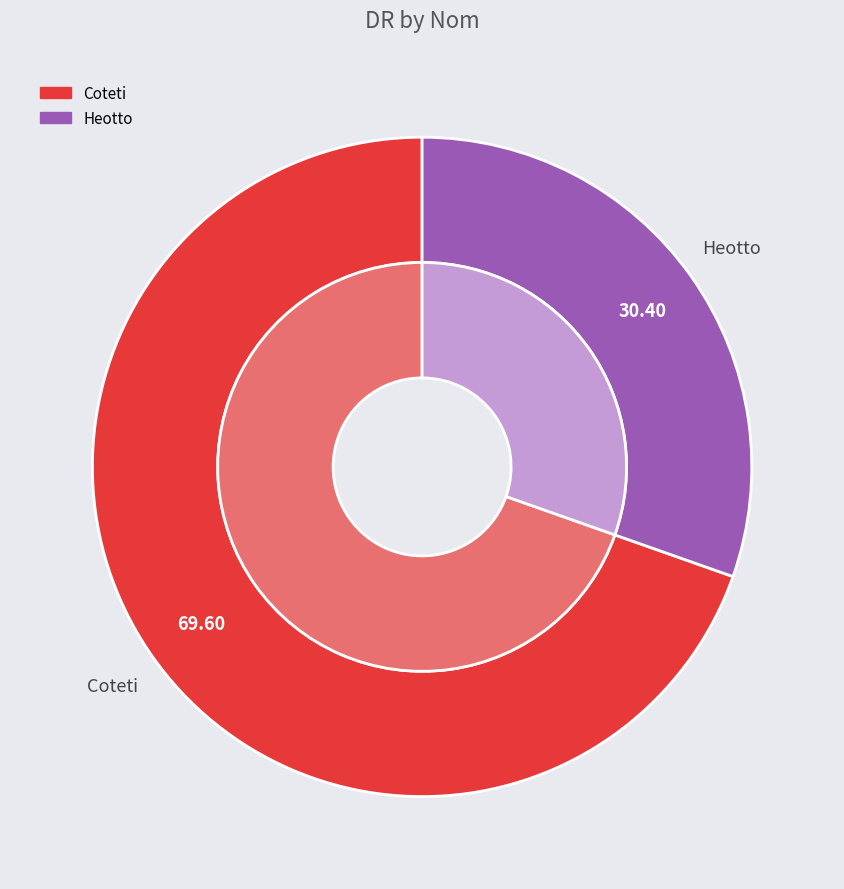

What is the largest slice in the pie chart?

Coteti